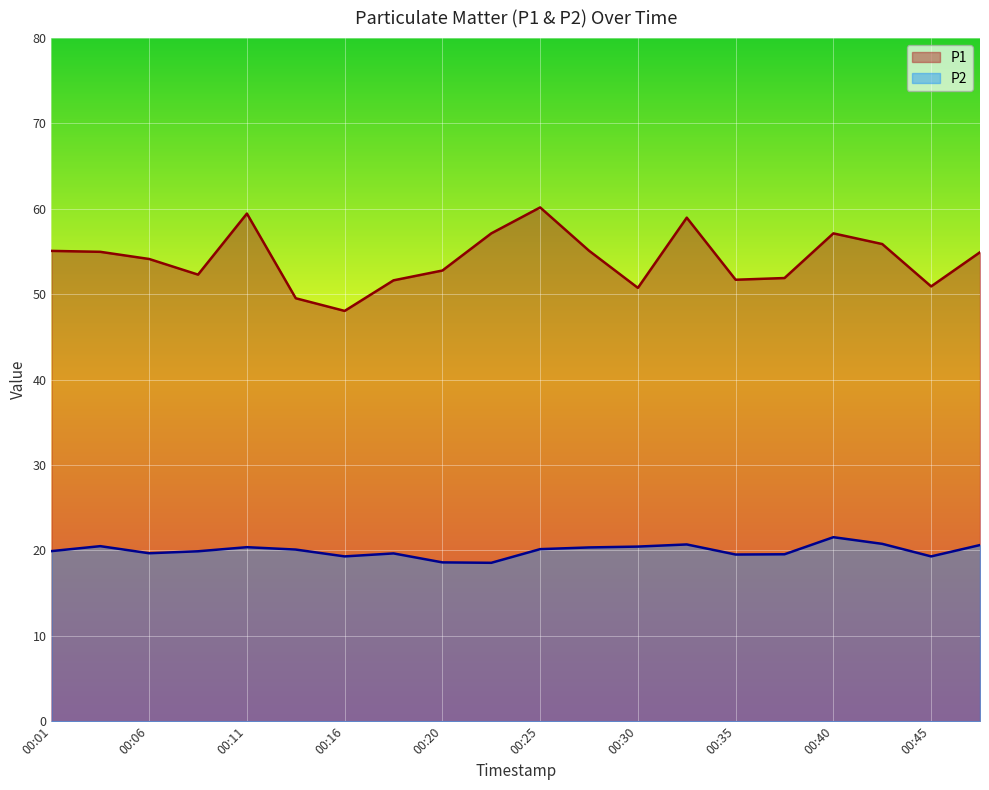

True or false: P2 has a value of 20.7 at 00:33.

True